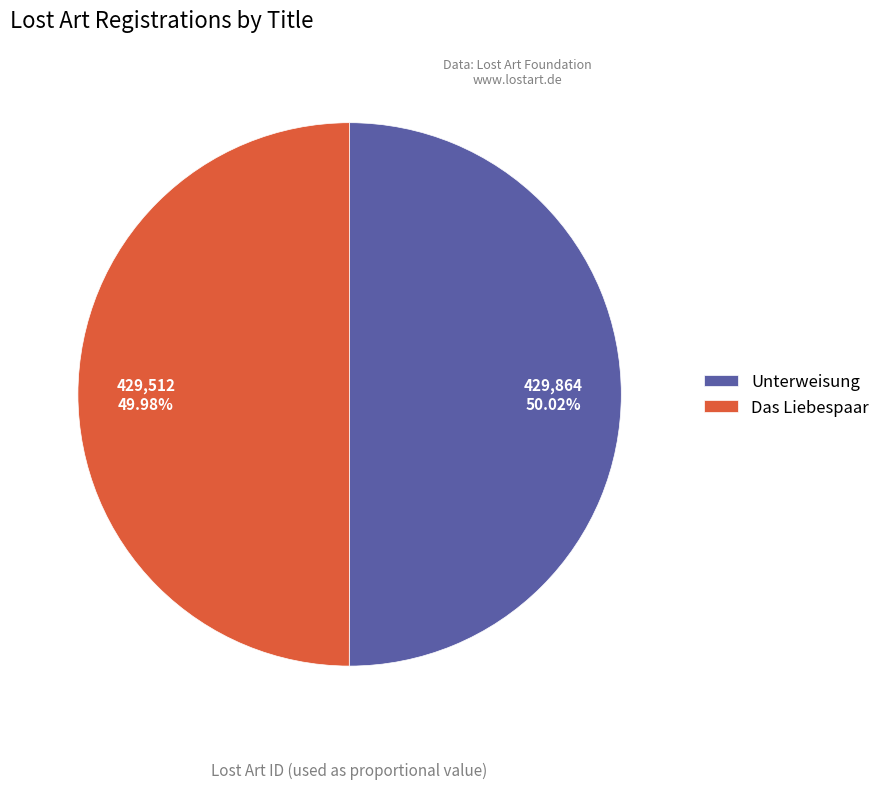

Combined, do Das Liebespaar and Unterweisung account for over 50%?

Yes